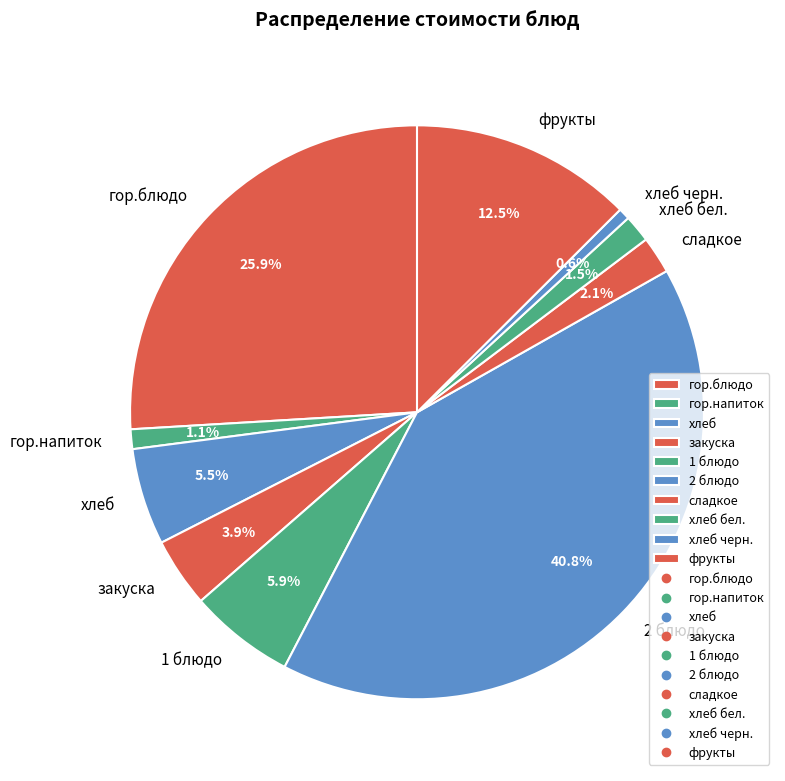

How many slices are in this pie chart?

10